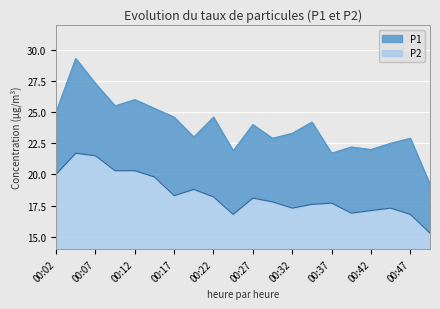

At which label does P2 first exceed 18?

00:02